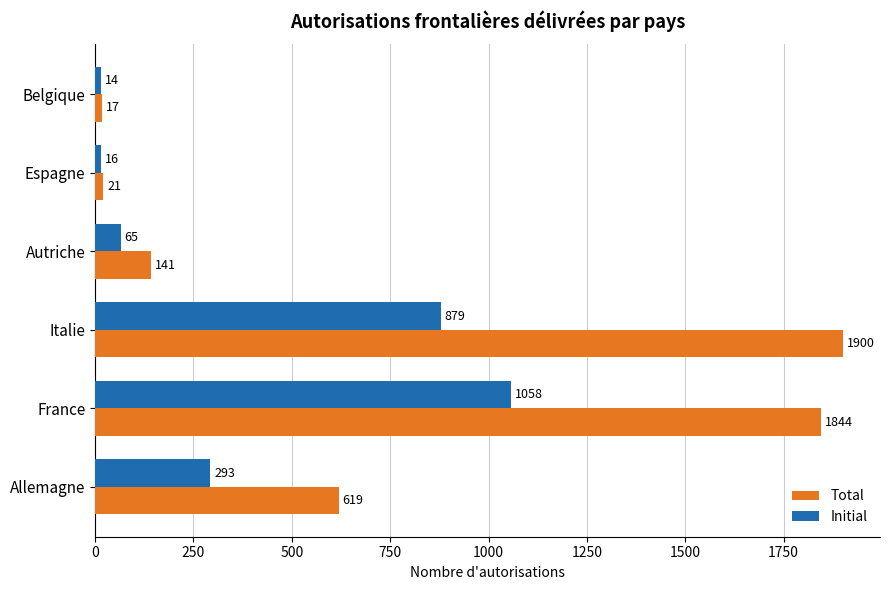

Rank the categories by Total value from lowest to highest.

Belgique, Espagne, Autriche, Allemagne, France, Italie